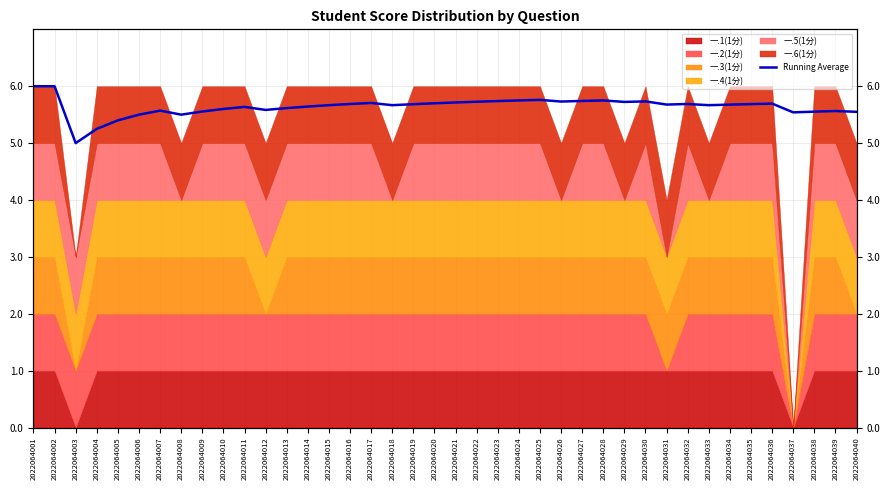

How many lines are shown in the chart?

1